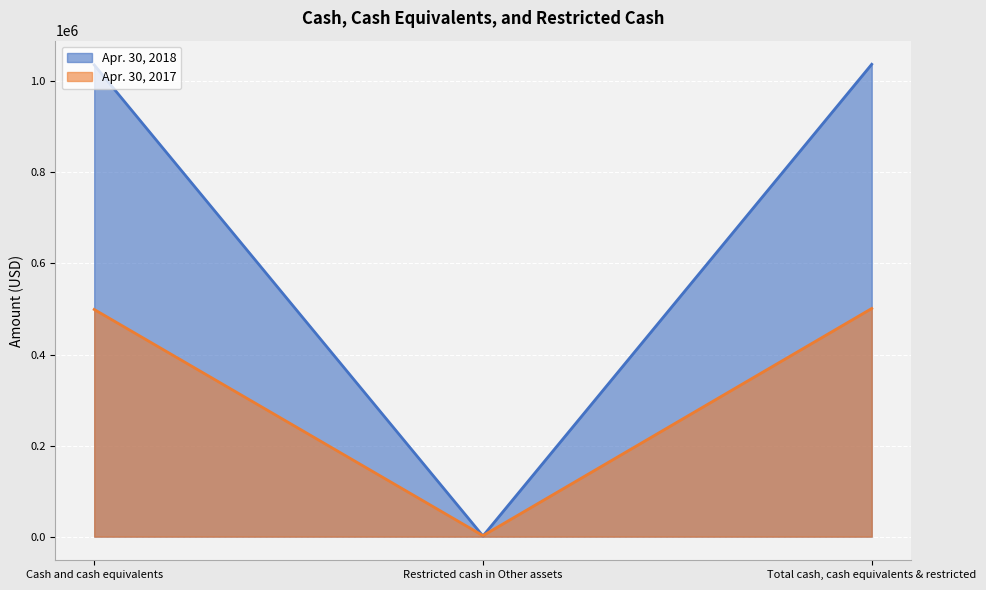

Which category has the lowest value across all series?

Restricted cash in Other assets